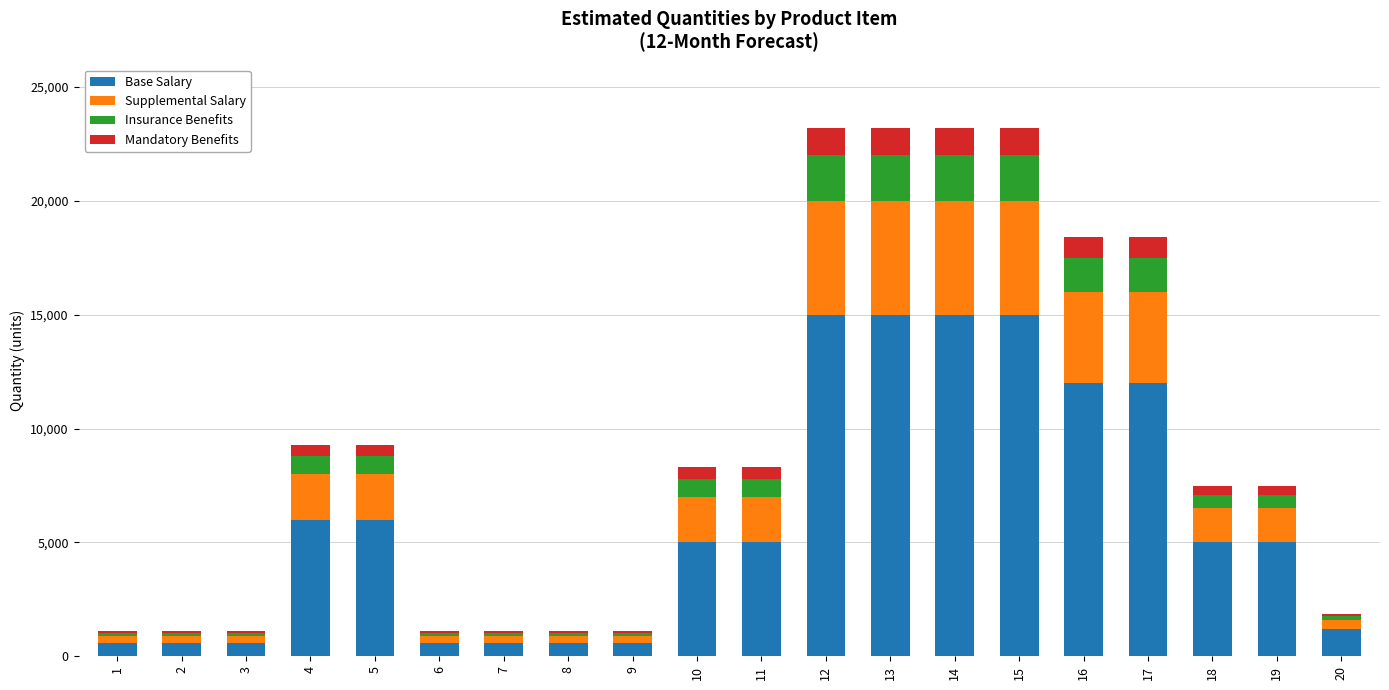

What is the total value across all series at 15?

23200